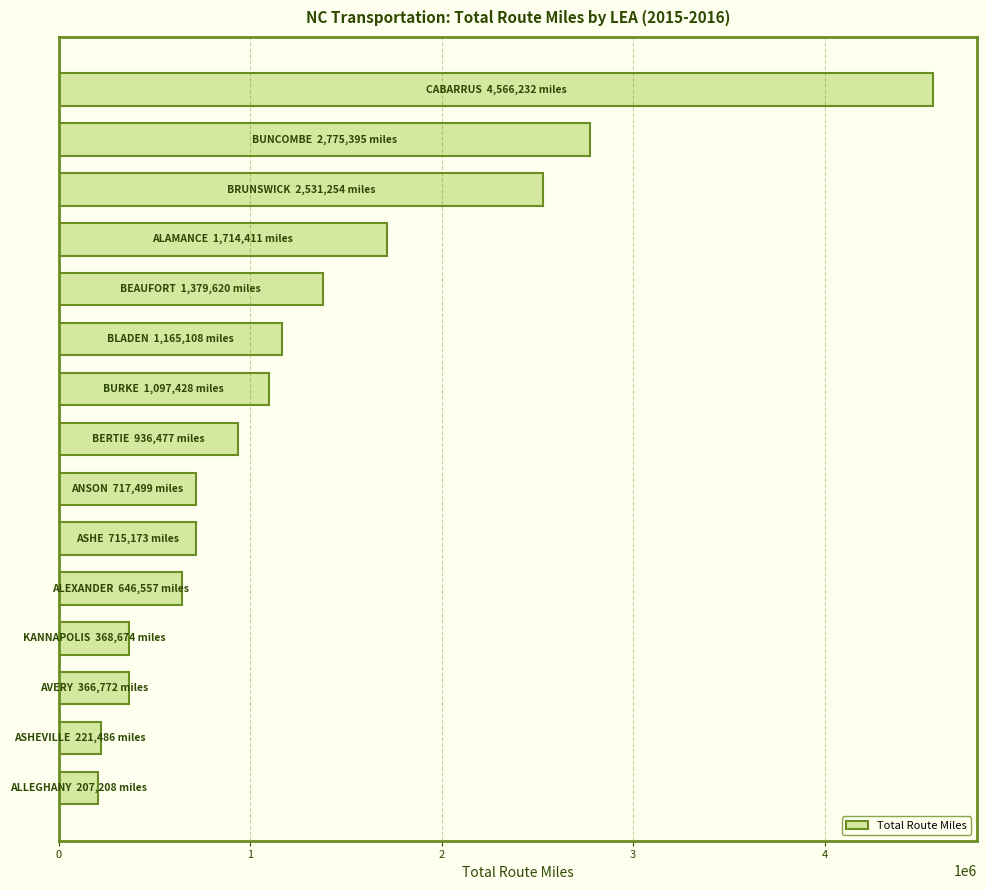

What is the greatest value displayed?

4566232.0